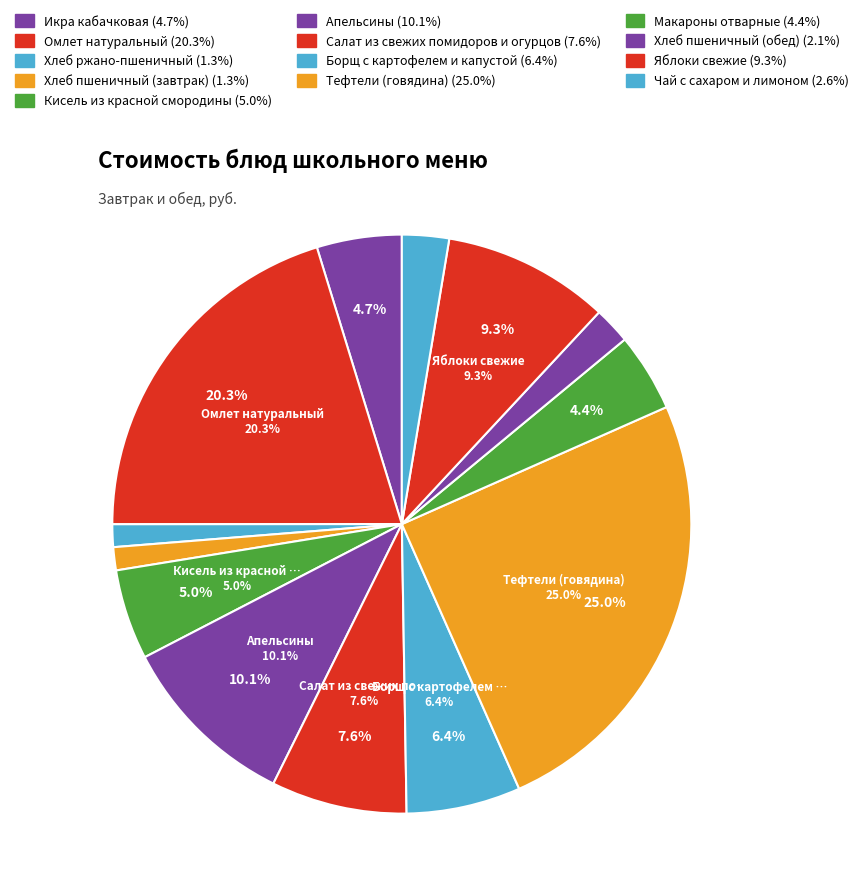

To the nearest percent, what is the difference between the largest and smallest slice percentages?

24%